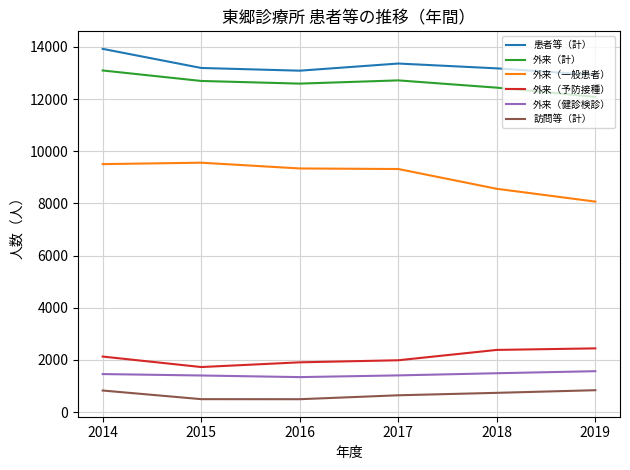

True or false: 訪問等（計） and 外来（予防接種） intersect in this chart.

False